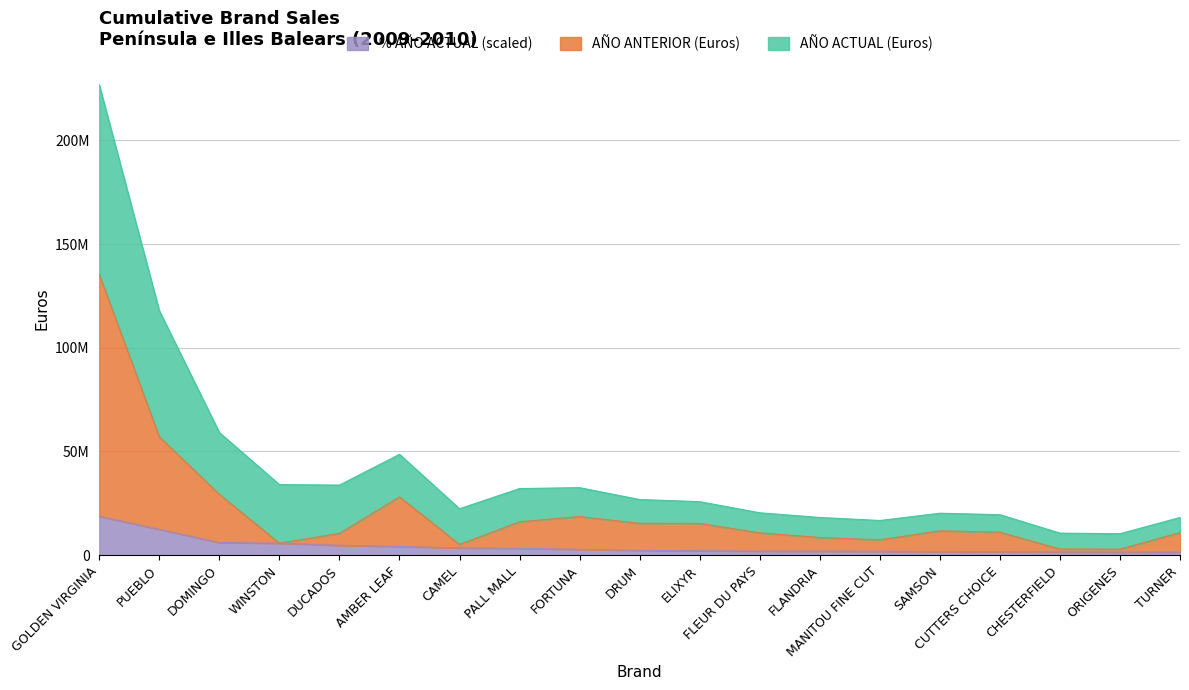

List the labels in order of AÑO ANTERIOR (Euros) value, largest first.

GOLDEN VIRGINIA, PUEBLO, DOMINGO, AMBER LEAF, FORTUNA, PALL MALL, DRUM, ELIXYR, SAMSON, CUTTERS CHOICE, TURNER, FLEUR DU PAYS, DUCADOS, FLANDRIA, MANITOU FINE CUT, WINSTON, CAMEL, CHESTERFIELD, ORIGENES